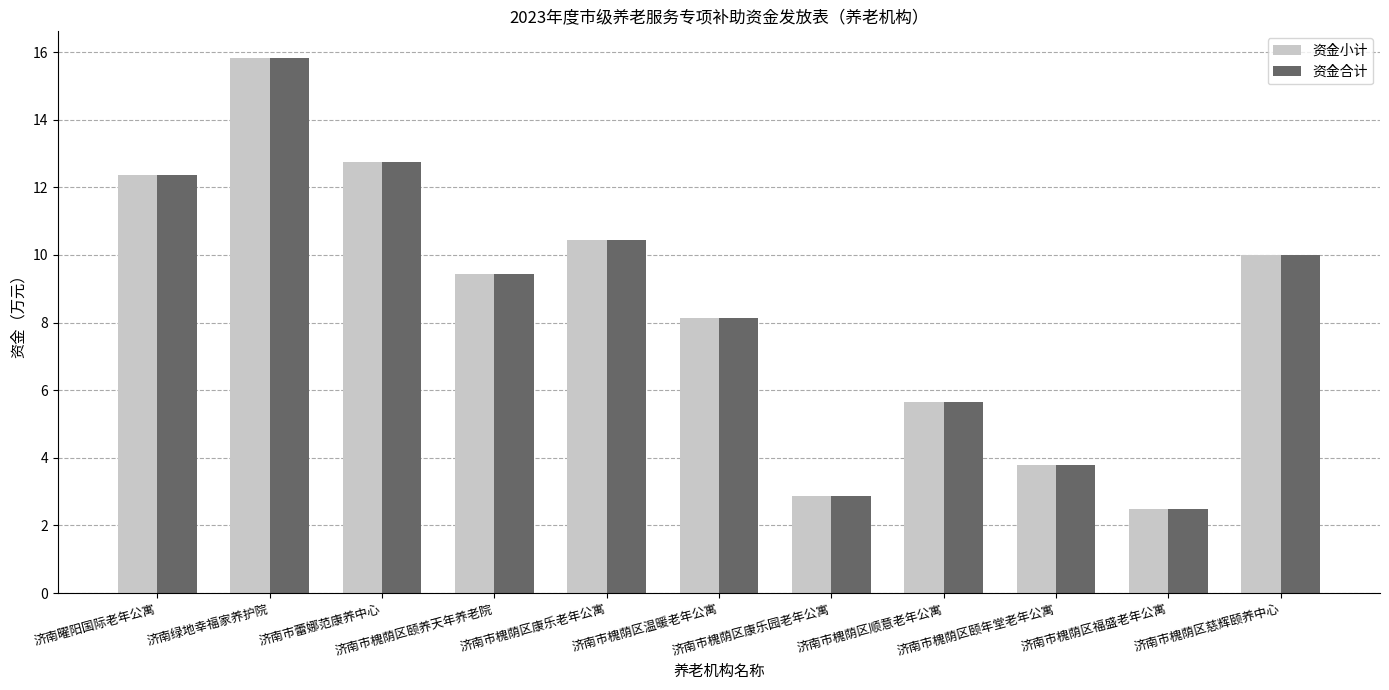

What is the maximum value shown in the chart?

15.8